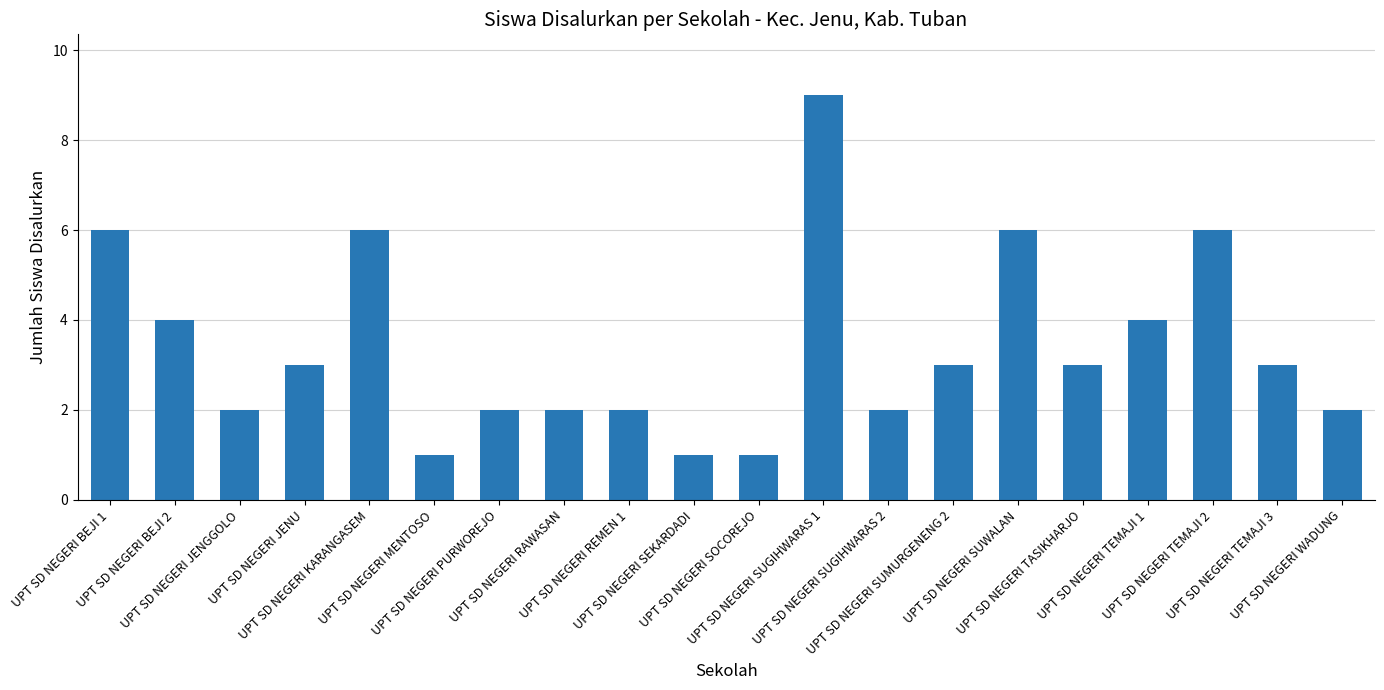

What is the difference between the maximum and second lowest values?

8